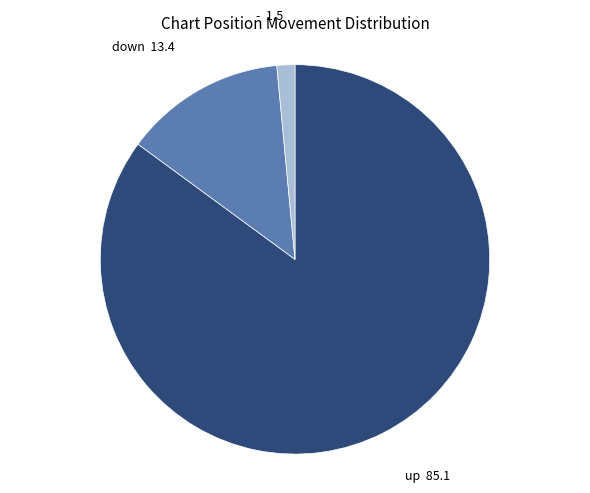

Do - and down together represent more than half of the pie?

No